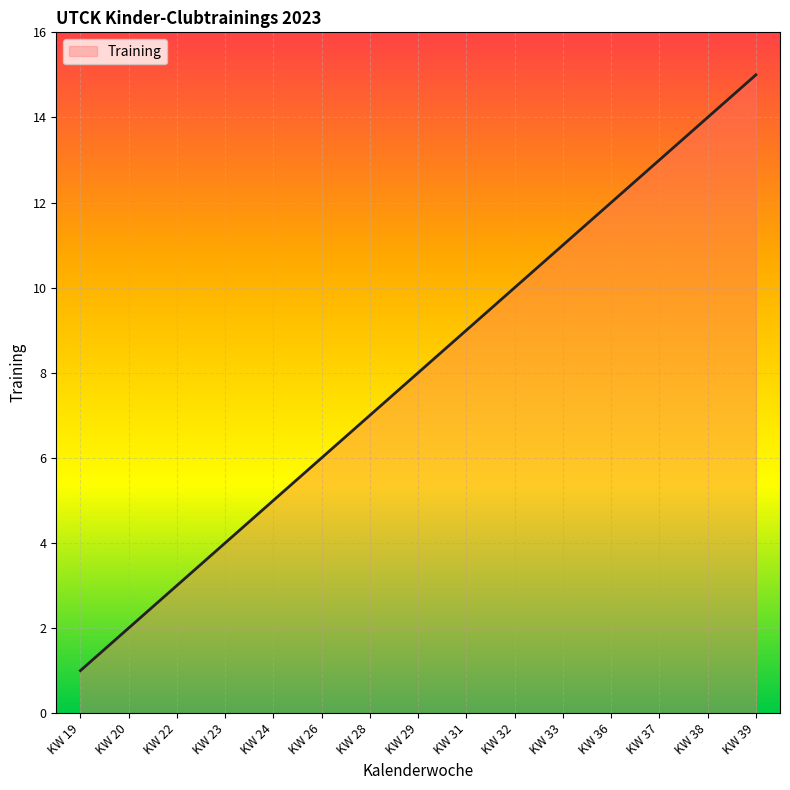

What is the smallest value displayed?

1